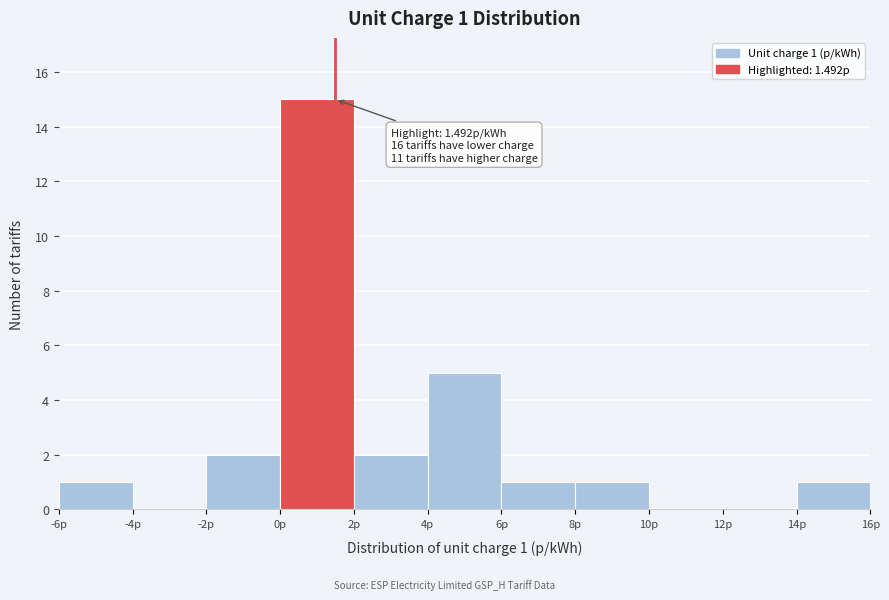

Over which range of the x-axis is the bar tallest?

0 to 2